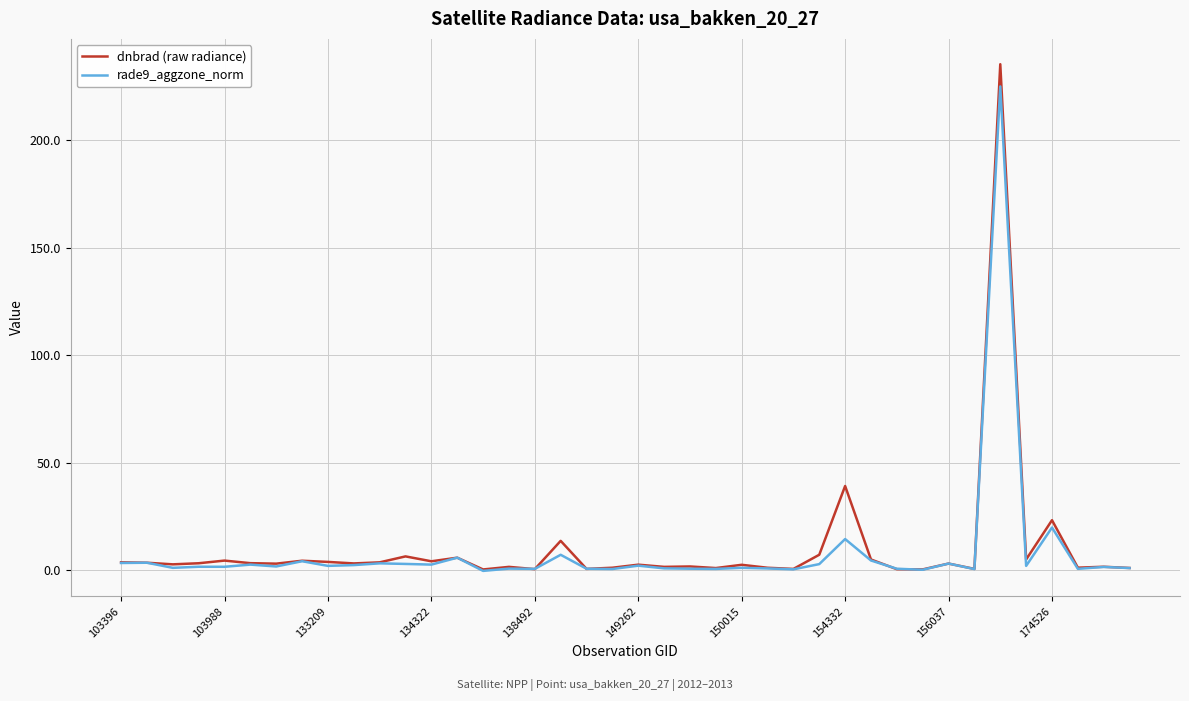

Which series has the widest spread of values?

dnbrad (raw radiance)